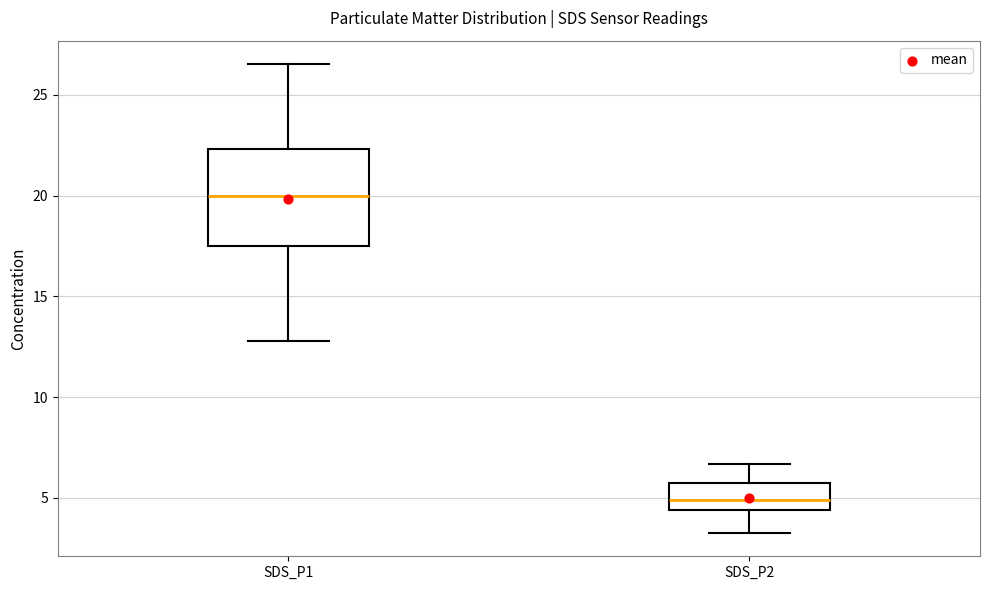

Reading left to right, read every box against the y-axis: the position of its median line, the range the box covers, and the ends of its whiskers. The values are not printed on the chart, so give them approximately, as read against the axis.

SDS_P1: median 20.0, box 17.5 to 22.5, whiskers 13.0 to 26.5
SDS_P2: median 5.0, box 4.5 to 5.5, whiskers 3.5 to 6.5